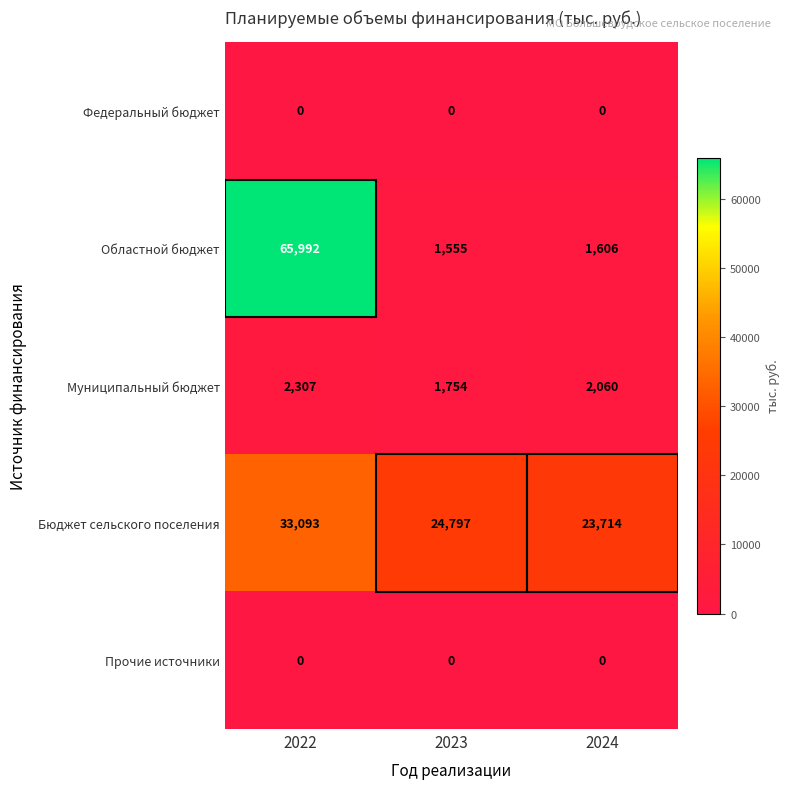

What is the total value across all series at 2023?

28106